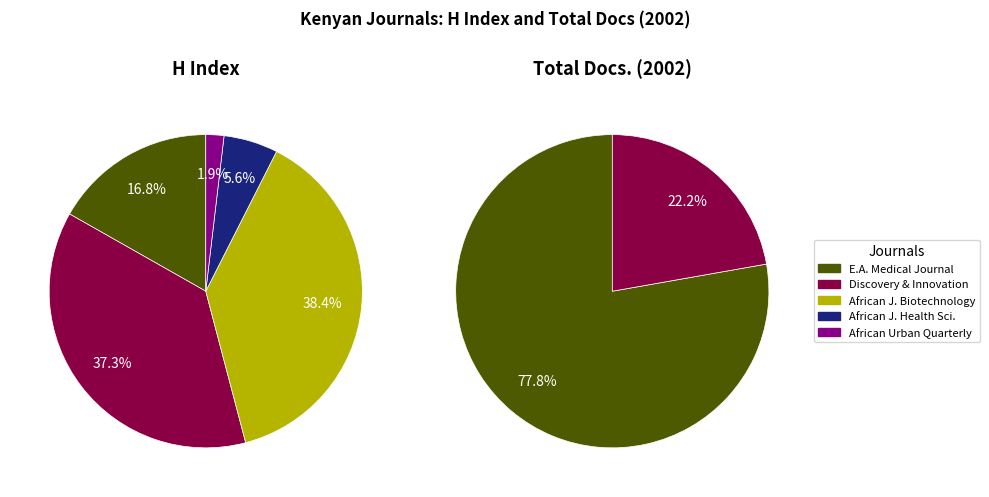

How much of the chart is everything except African Journal of Biotechnology?

61.6%